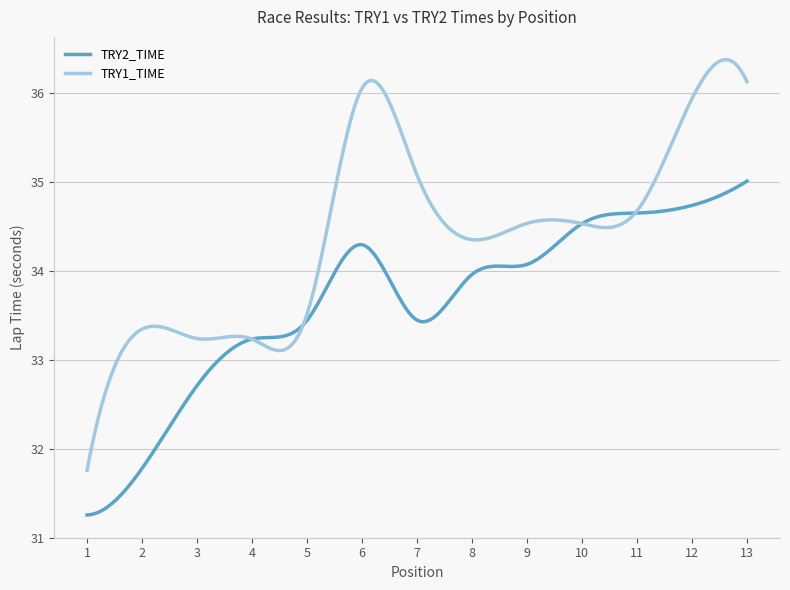

True or false: TRY1_TIME and TRY2_TIME cross at least once.

True